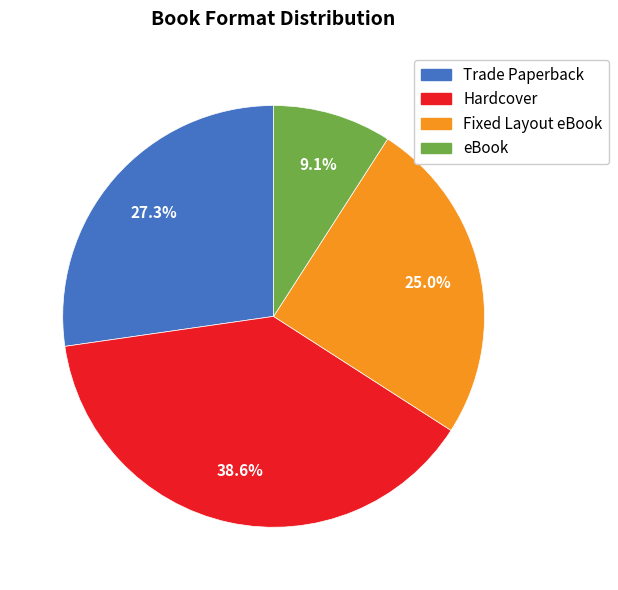

Is Trade Paperback the majority of the pie?

No